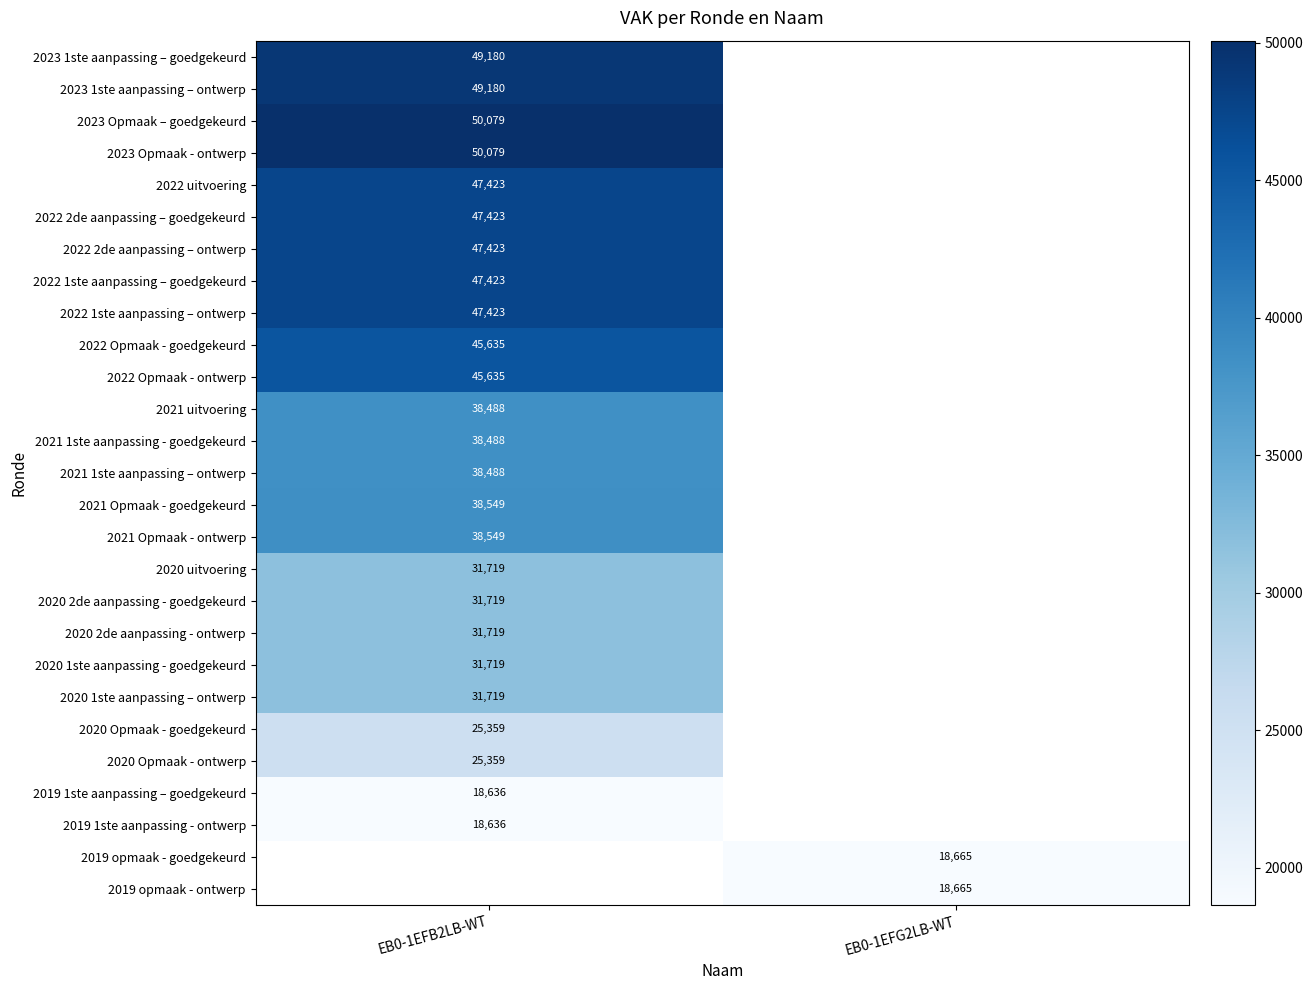

Which has a higher value, EB0-1EFB2LB-WT or EB0-1EFG2LB-WT?

EB0-1EFG2LB-WT